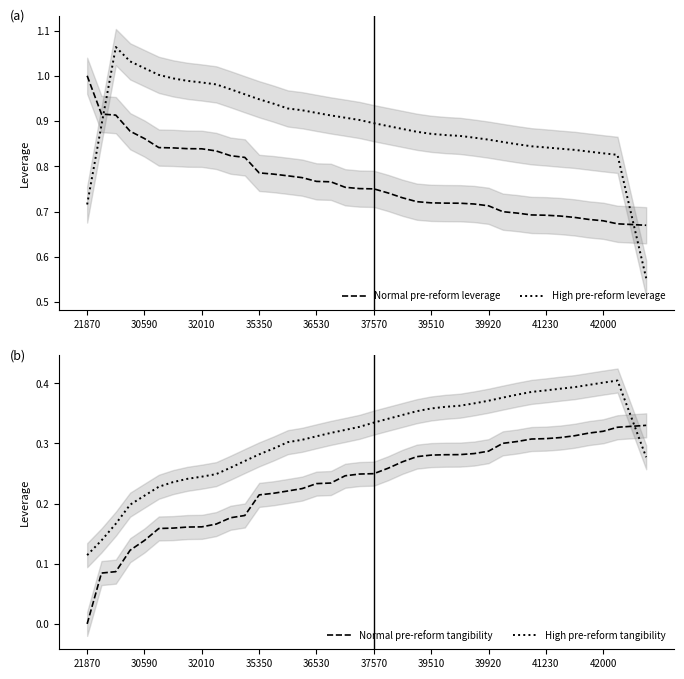

True or false: High pre-reform leverage and Normal pre-reform leverage cross at least once.

True